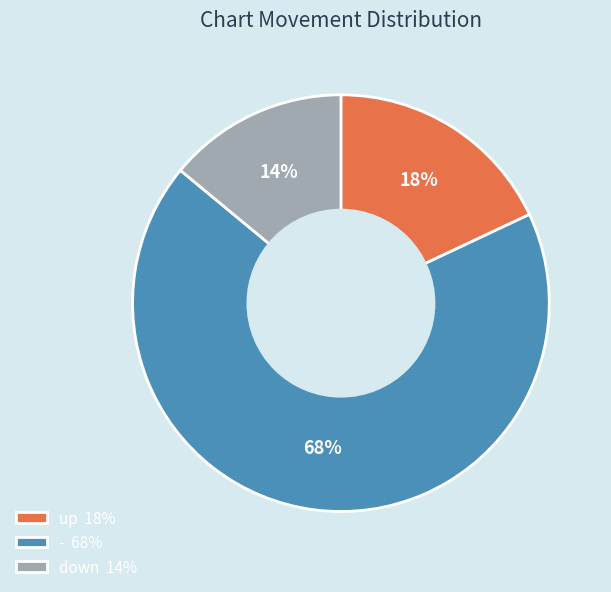

Between down and -, which is larger?

-